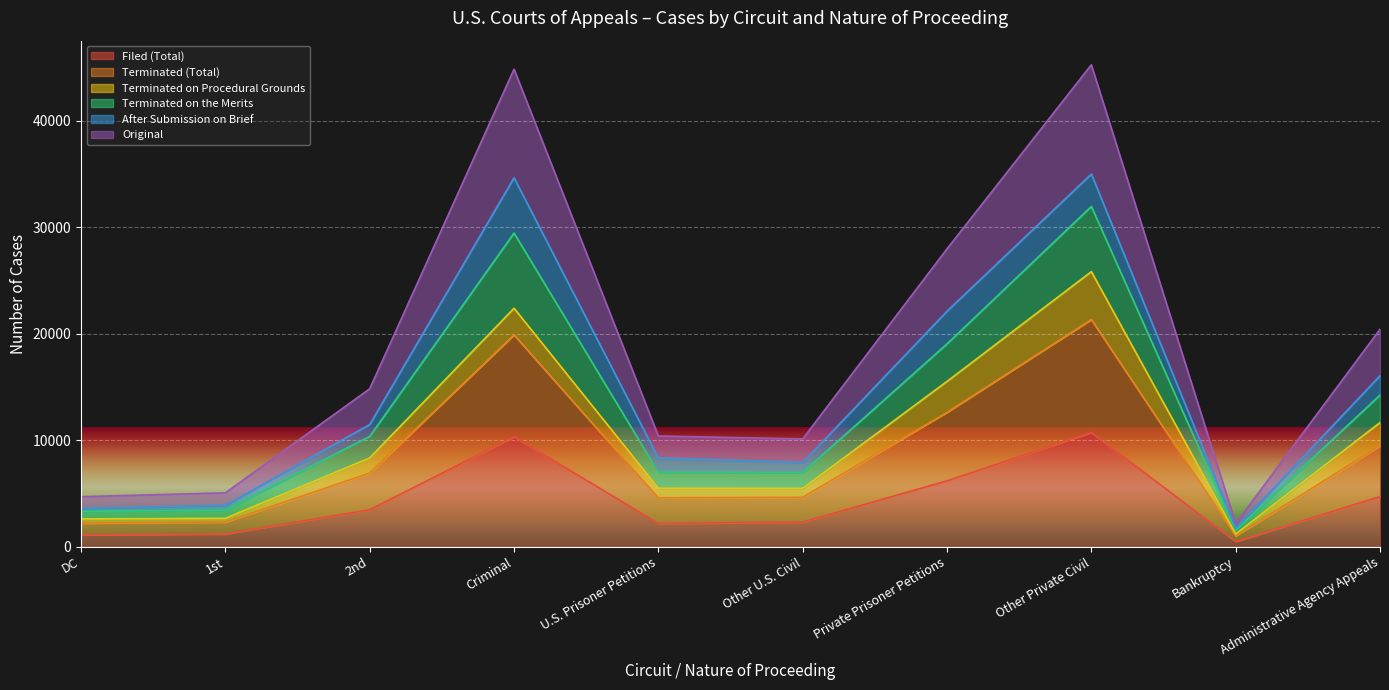

At how many categories does at least one series exceed 22149?

3